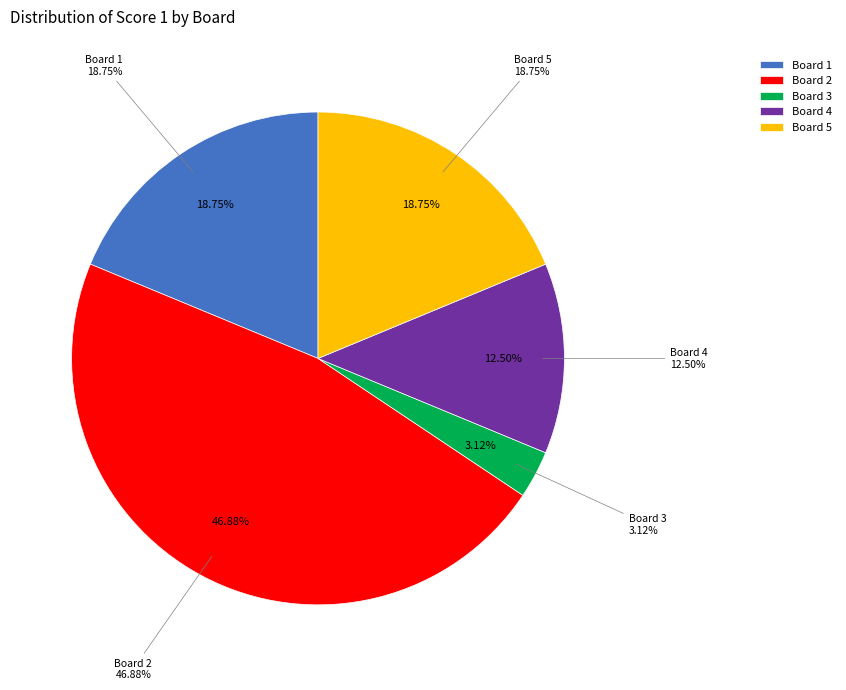

What is the largest slice in the pie chart?

Board 2